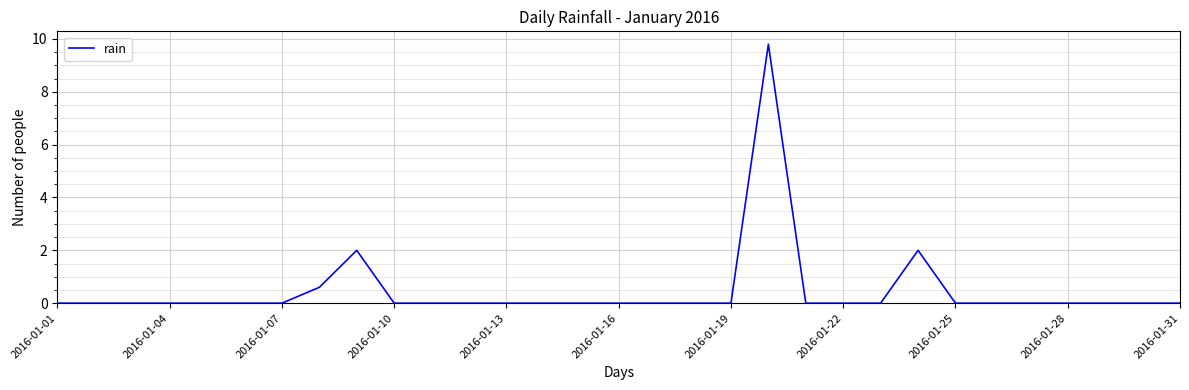

What is the greatest value displayed?

9.8